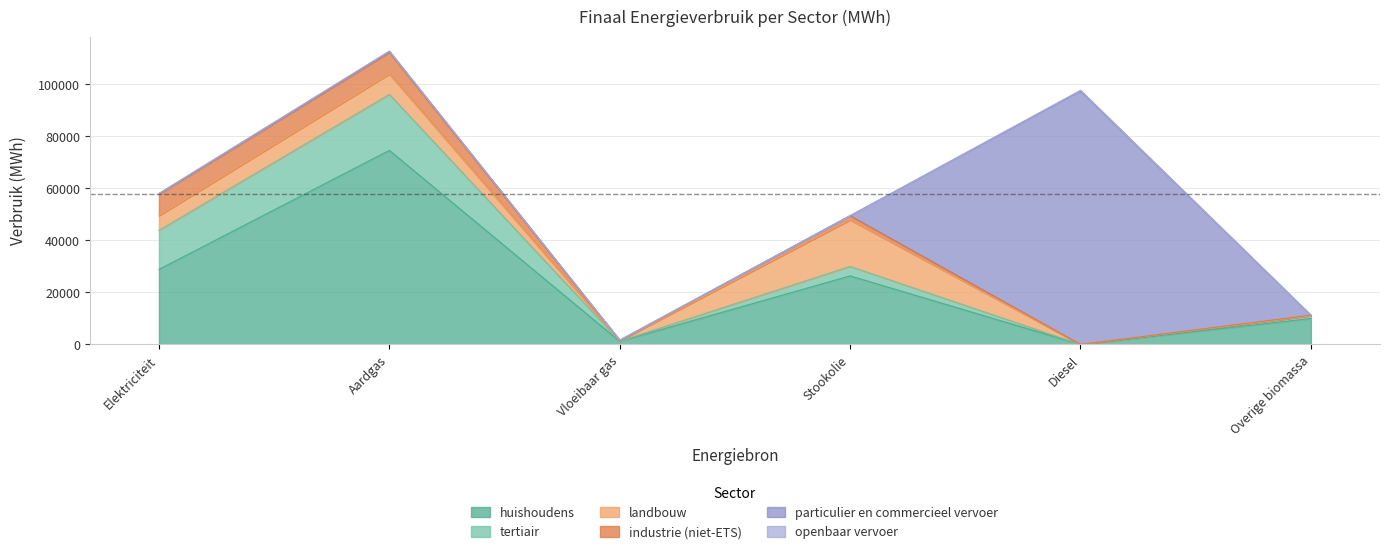

After their last crossing, which series has the higher values: huishoudens or particulier en commercieel vervoer?

huishoudens